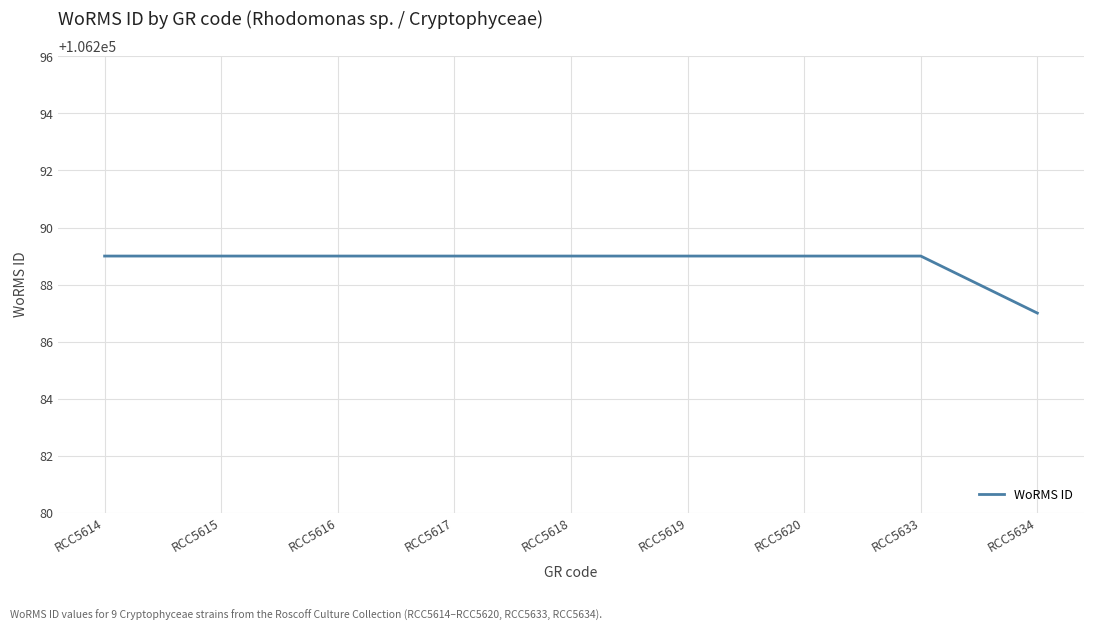

Reading right to left, extract all data points from this chart.

106287	106289	106289	106289	106289	106289	106289	106289	106289